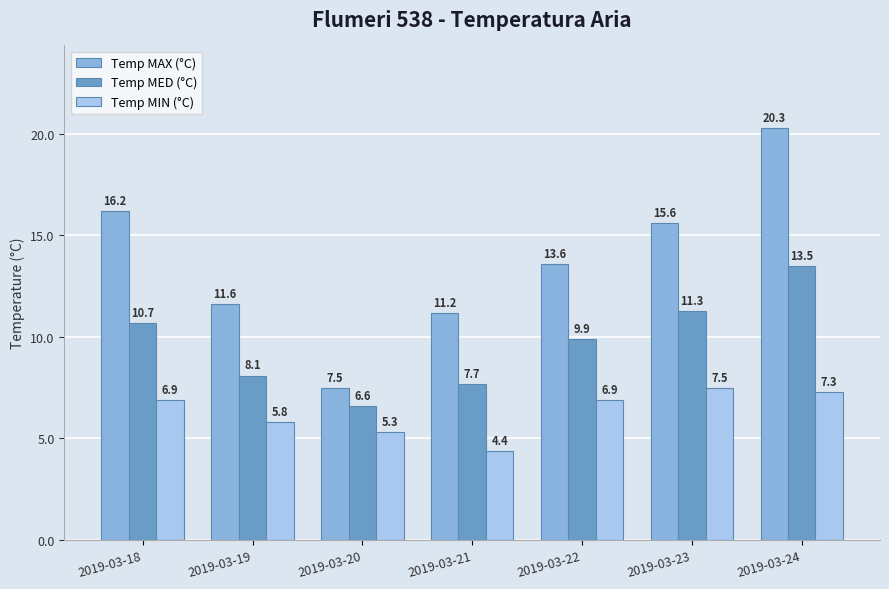

Rank the series by their maximum value, from highest to lowest.

Temp MAX (°C), Temp MED (°C), Temp MIN (°C)